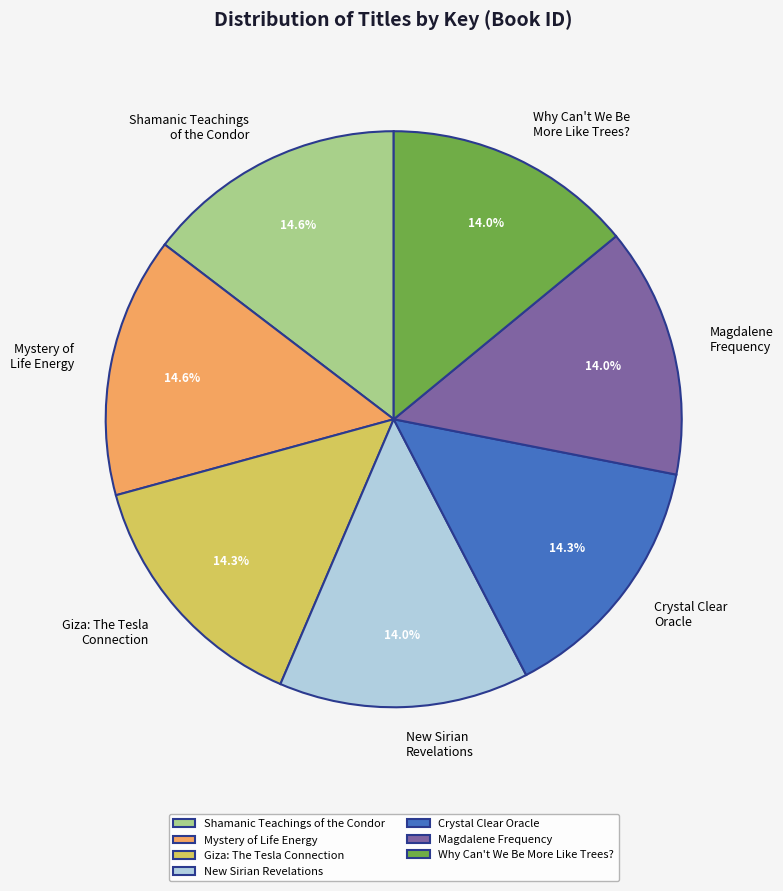

To the nearest percent, what is the difference between the largest and smallest slice percentages?

1%